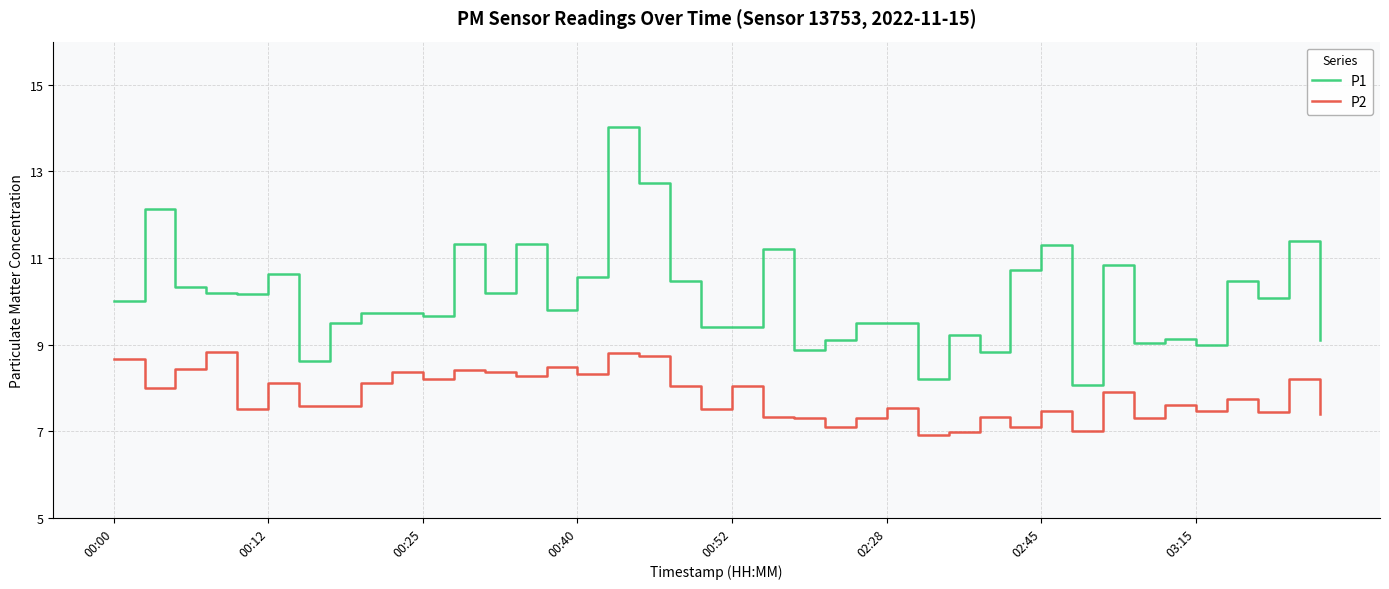

Which series has the largest range (max minus min)?

P1